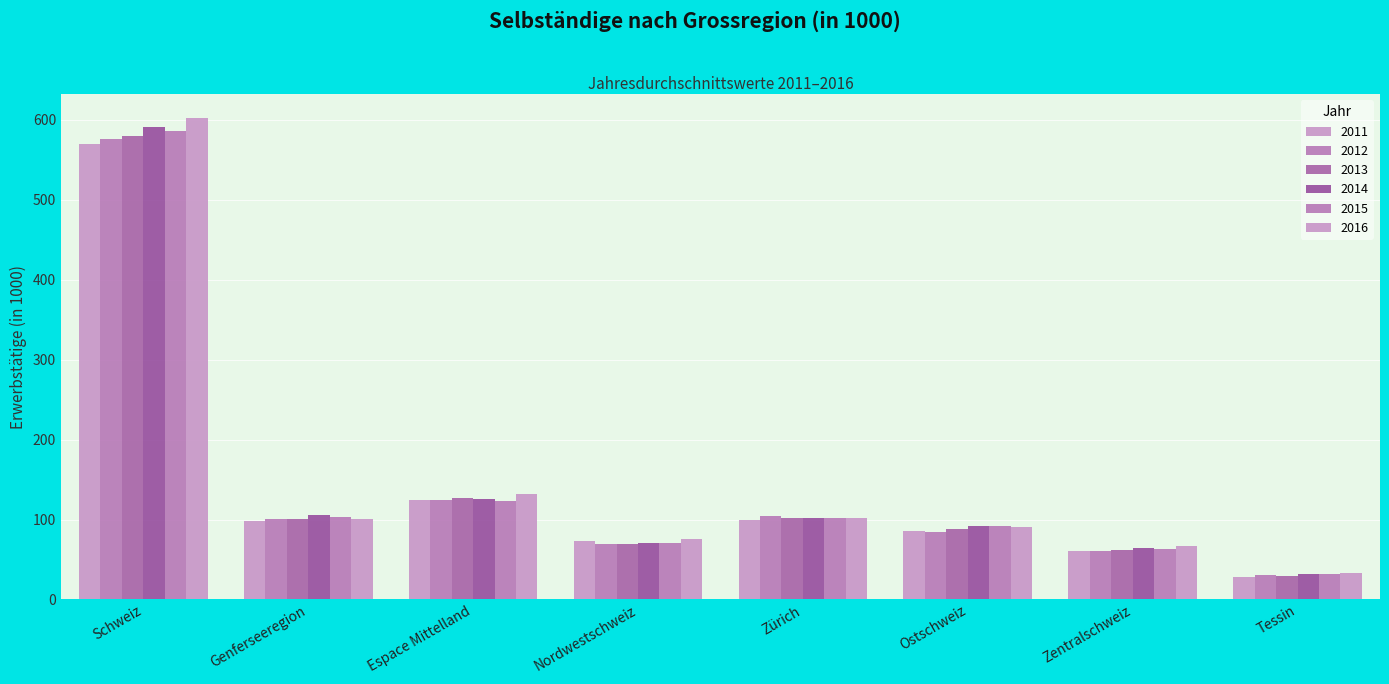

How many values in the 2012 series exceed 100?

4